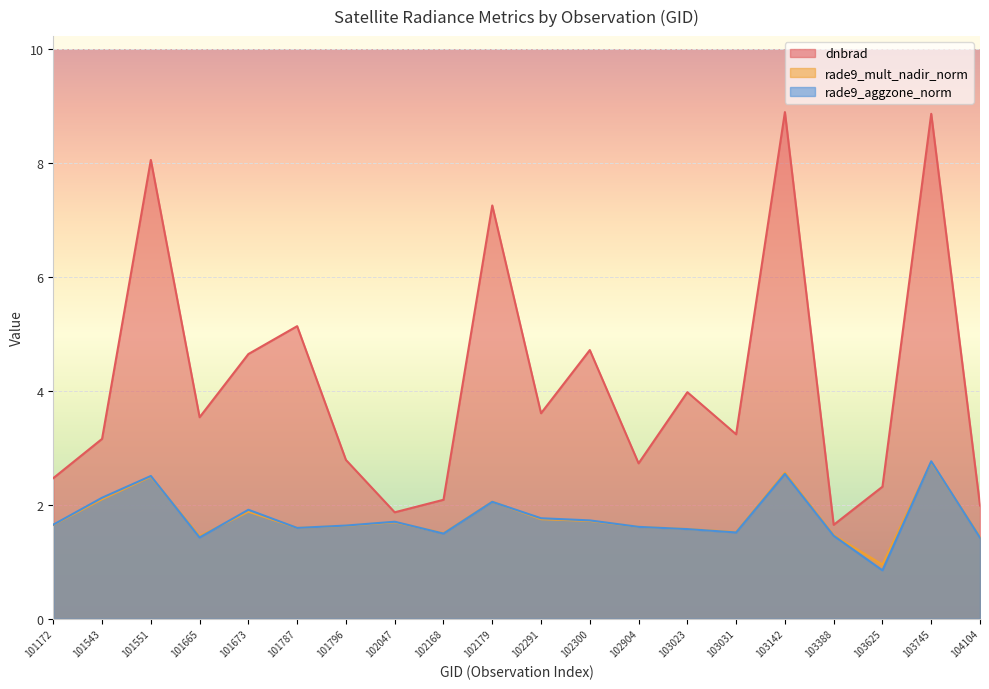

True or false: dnbrad and rade9_aggzone_norm intersect in this chart.

False